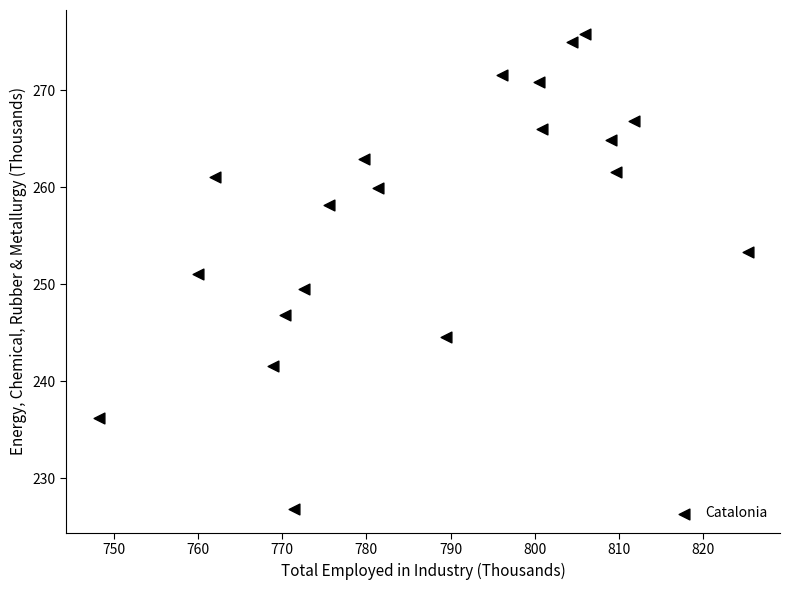

What is the range of X values (max minus min)?

77.1